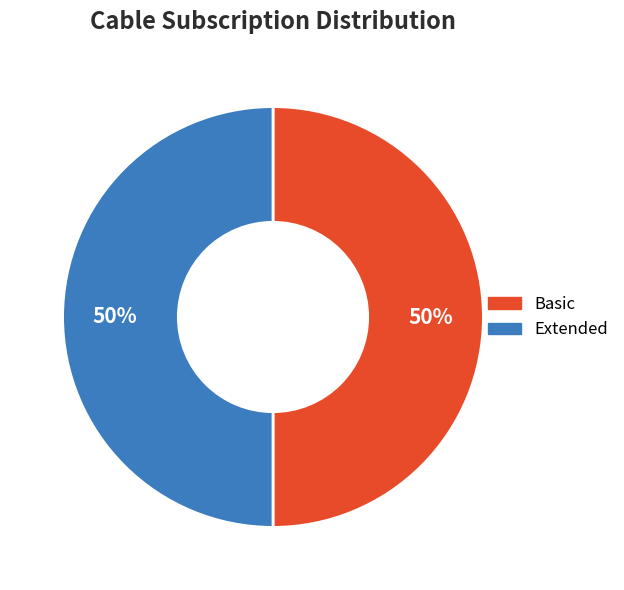

To the nearest percent, what is the average slice percentage?

50%